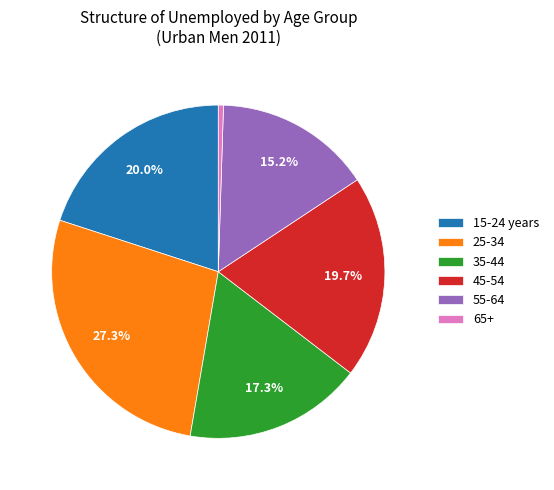

Combined, do 65+ and 35-44 account for over 50%?

No